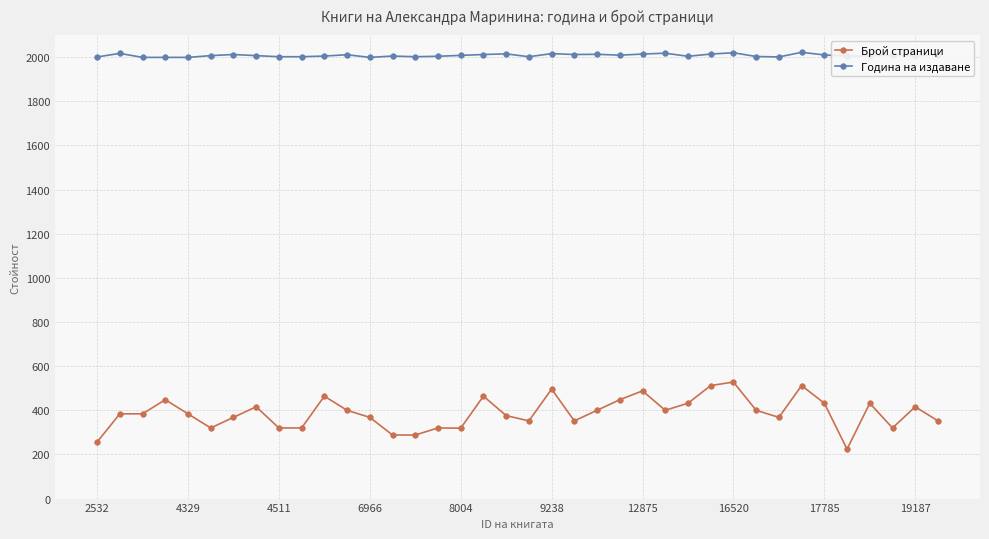

Which series has the widest spread of values?

Брой страници